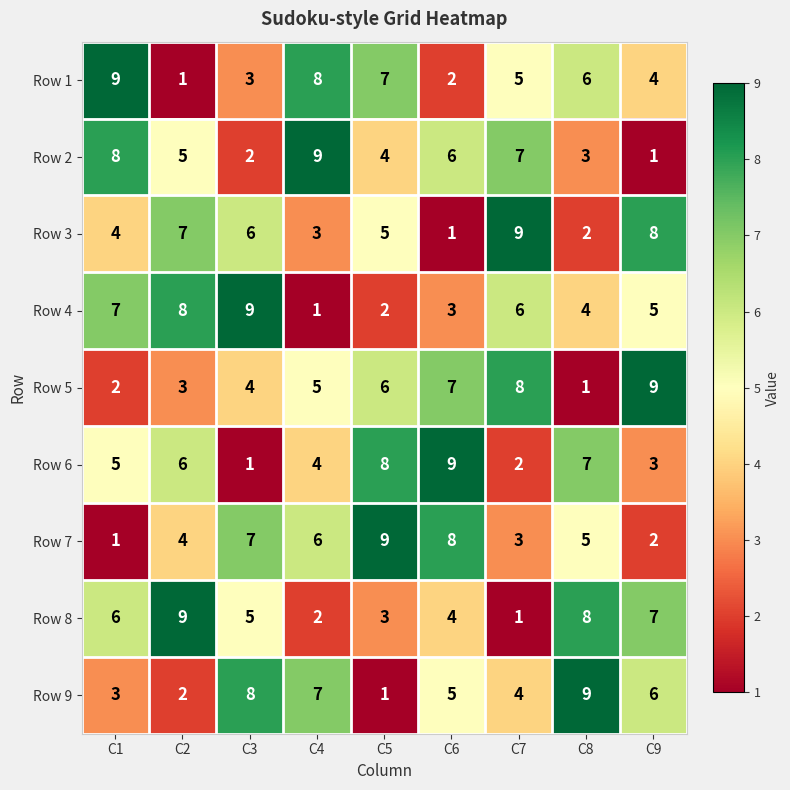

What is the highest value of the Row 5 series?

9